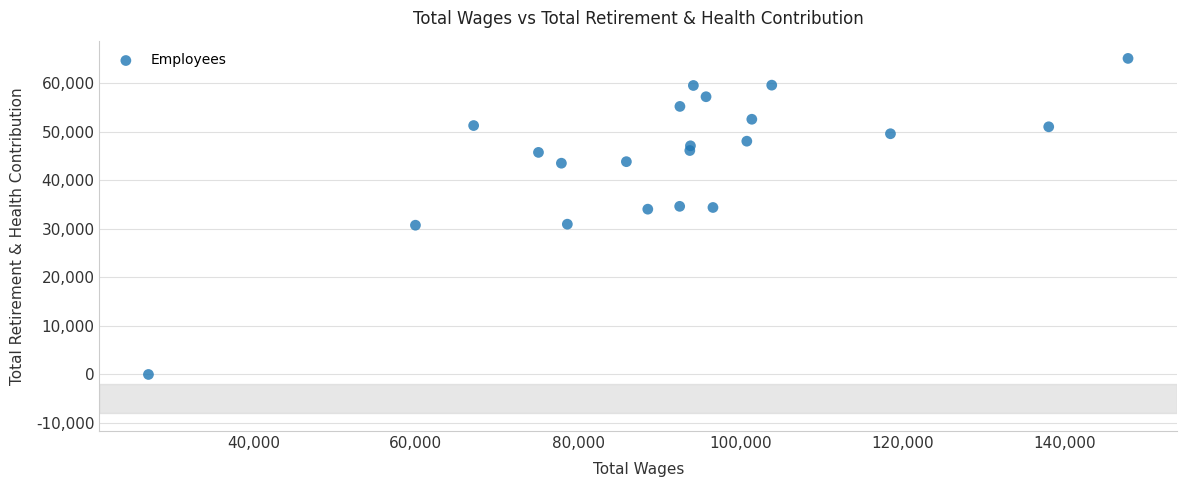

What is the range of X values (max minus min)?

120820